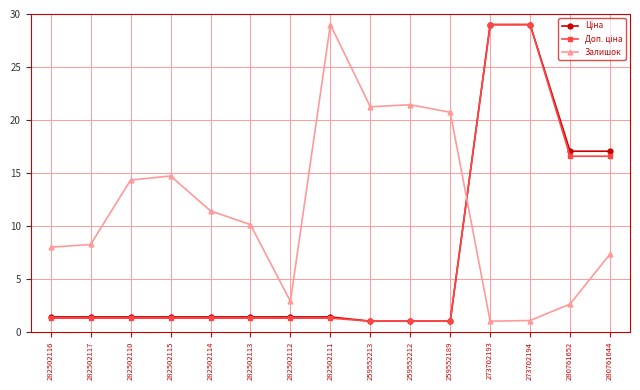

What is the smallest value displayed?

1.0